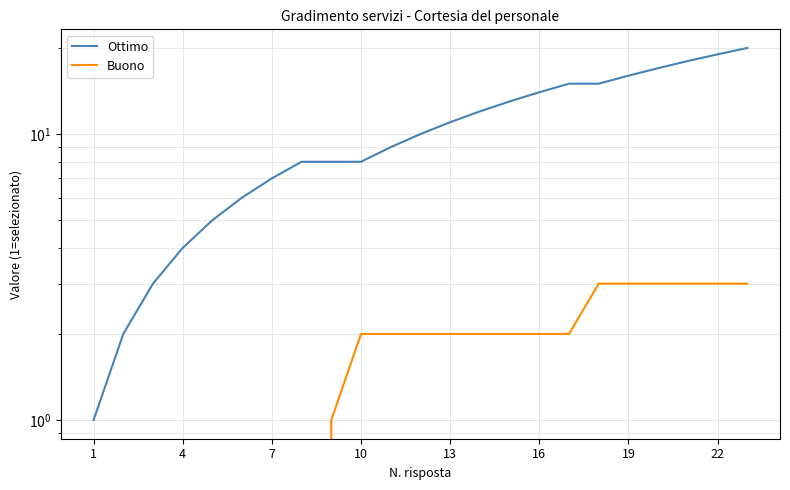

How many values in the Buono series are below 2?

9